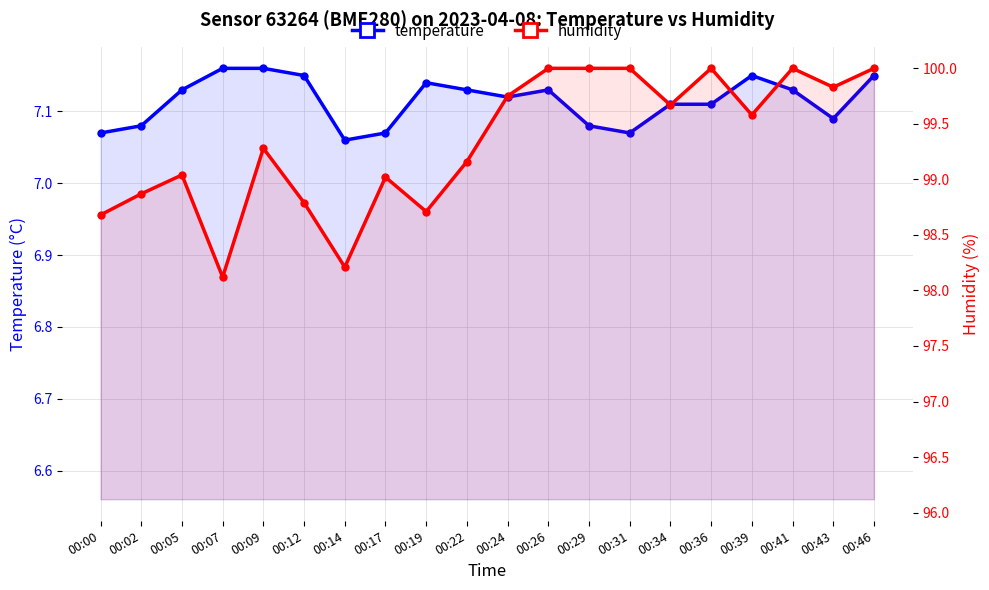

At 00:31, list the series in order from largest to smallest.

humidity, temperature